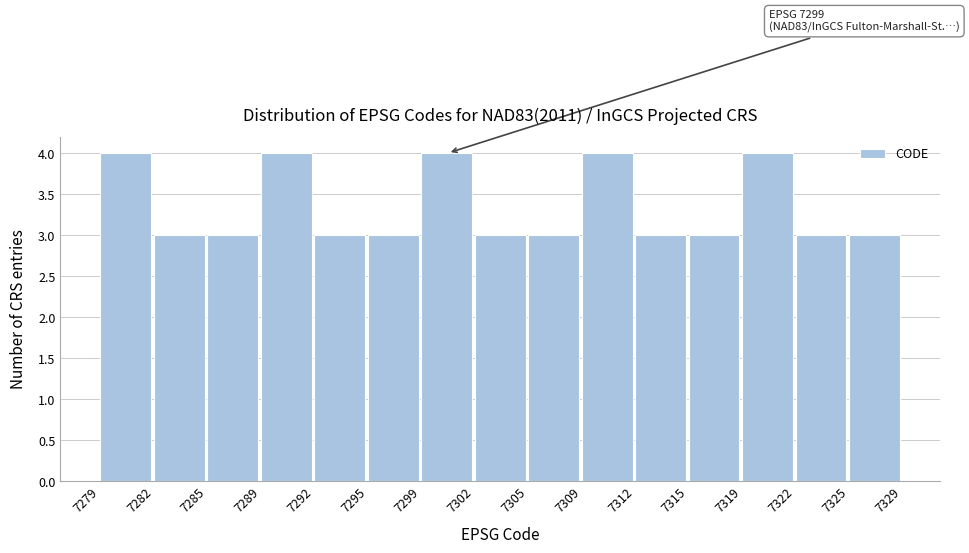

Reading left to right, transcribe all the data shown in this chart.

4	3	3	4	3	3	4	3	3	4	3	3	4	3	3